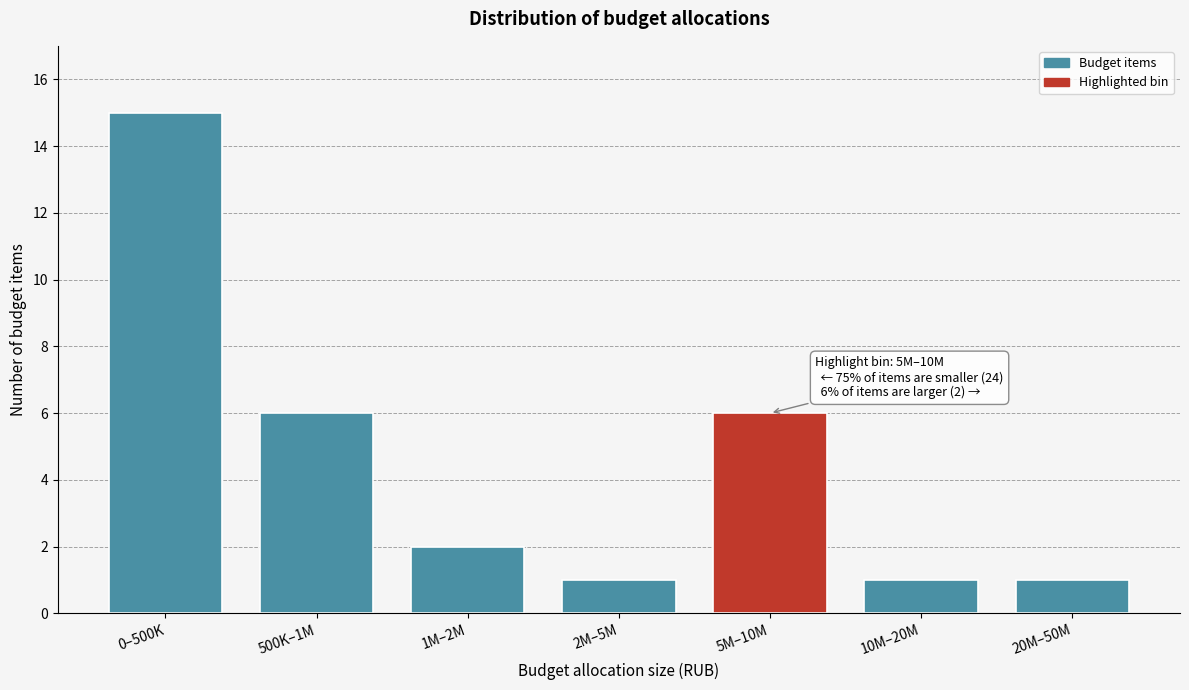

Reading right to left, what are all the values shown in this chart?

1	1	6	1	2	6	15